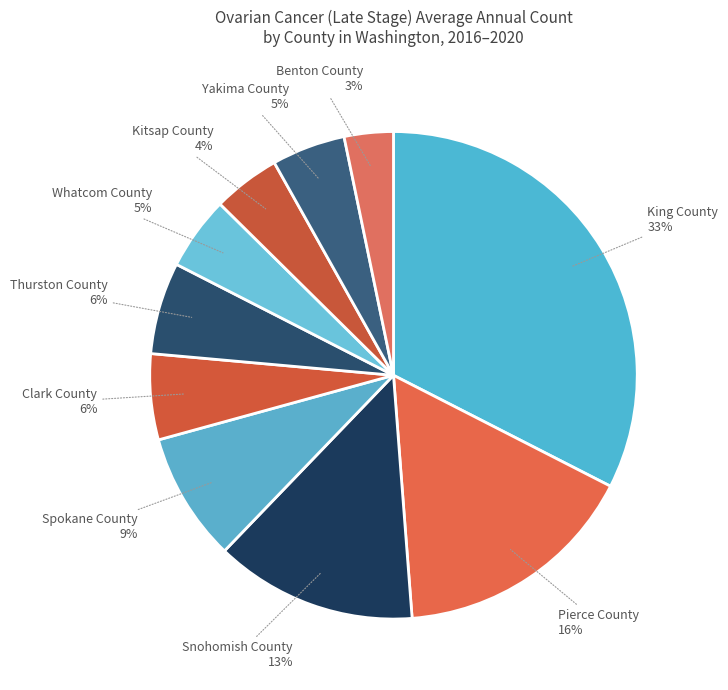

Which has a higher value, Snohomish County or Benton County?

Snohomish County